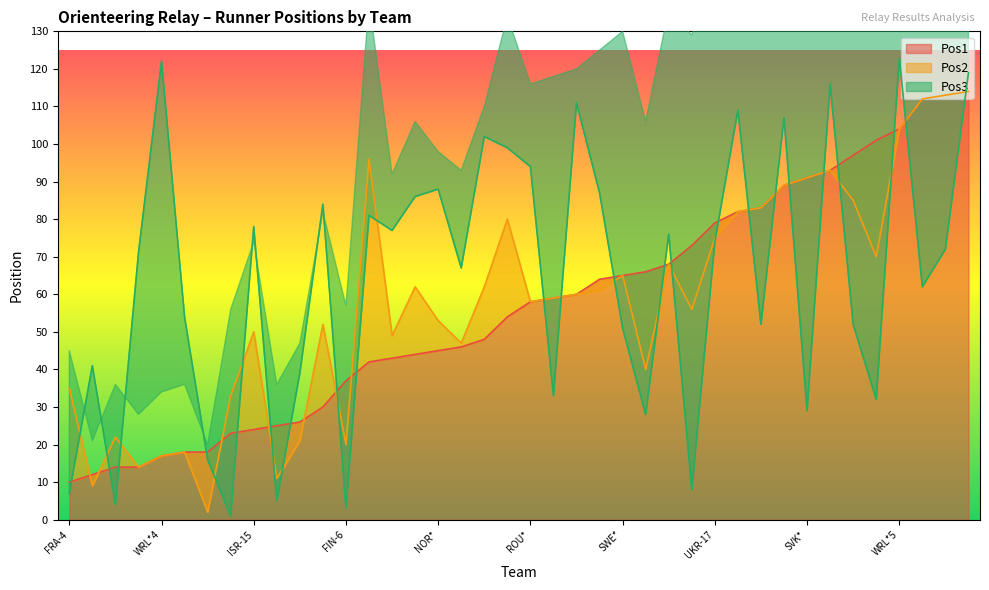

Is the value of Pos3 at SUI-7 greater than the value of Pos1 at CZE-1?

Yes